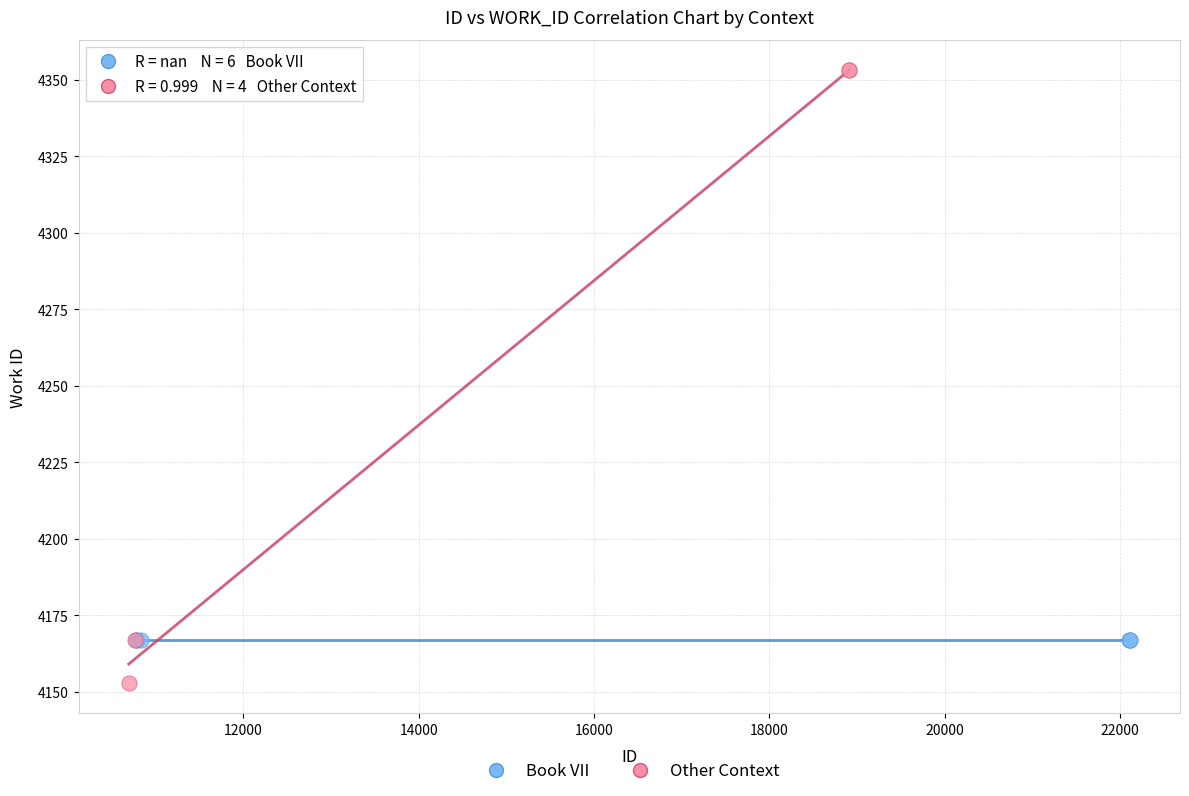

Which series contains the highest Y value?

Other Context